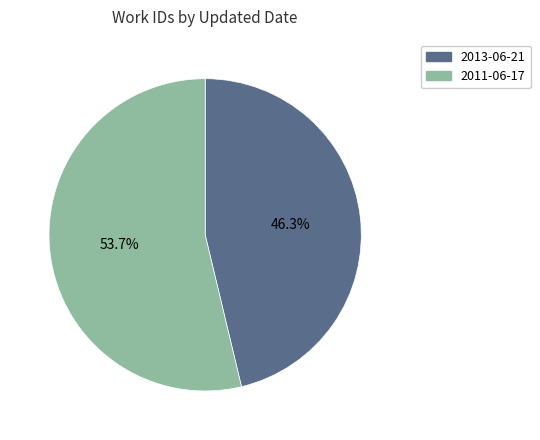

True or false: 2011-06-17 accounts for 54% of the total.

True